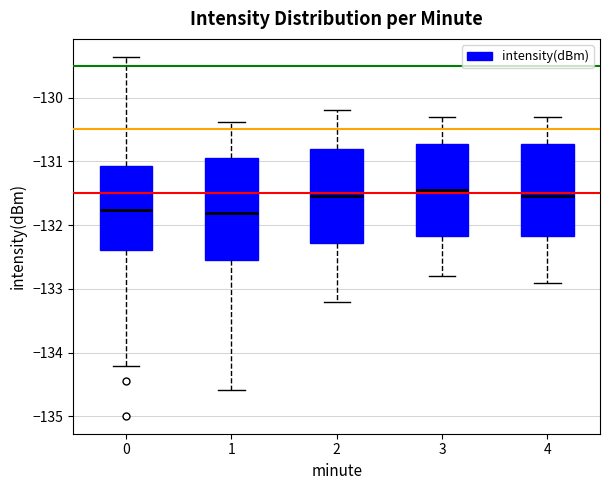

Where does the upper whisker of the box at x = 3 end on the y-axis? The values are not printed on the chart, so give them approximately, as read against the axis.

-130.3